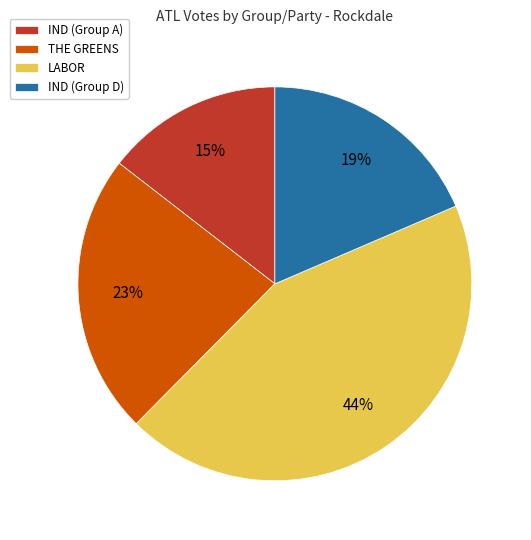

Count the number of slices in the pie.

4